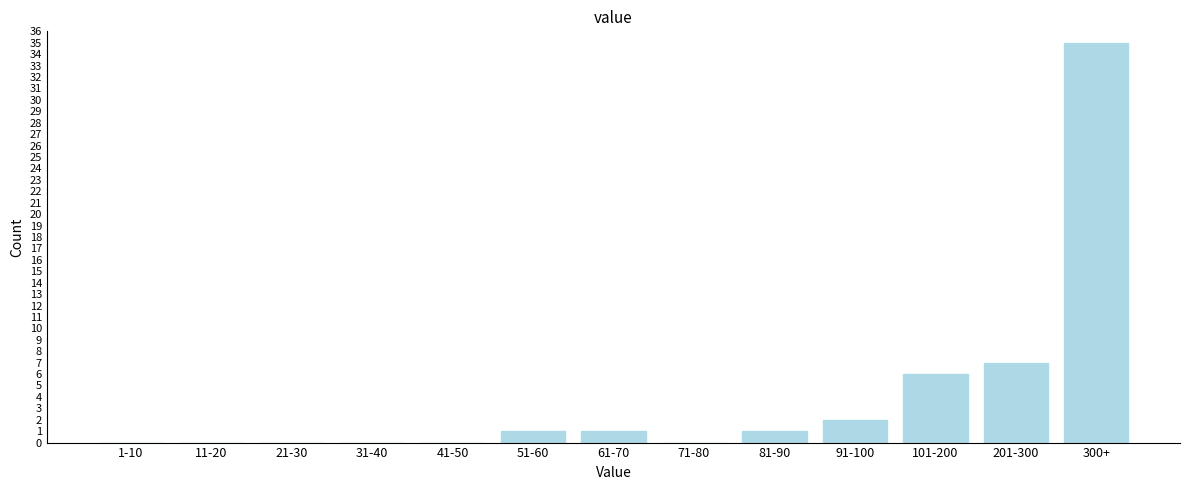

Reading right to left, list all the values displayed in this chart.

300+=35	201-300=7	101-200=6	91-100=2	81-90=1	71-80=0	61-70=1	51-60=1	41-50=0	31-40=0	21-30=0	11-20=0	1-10=0